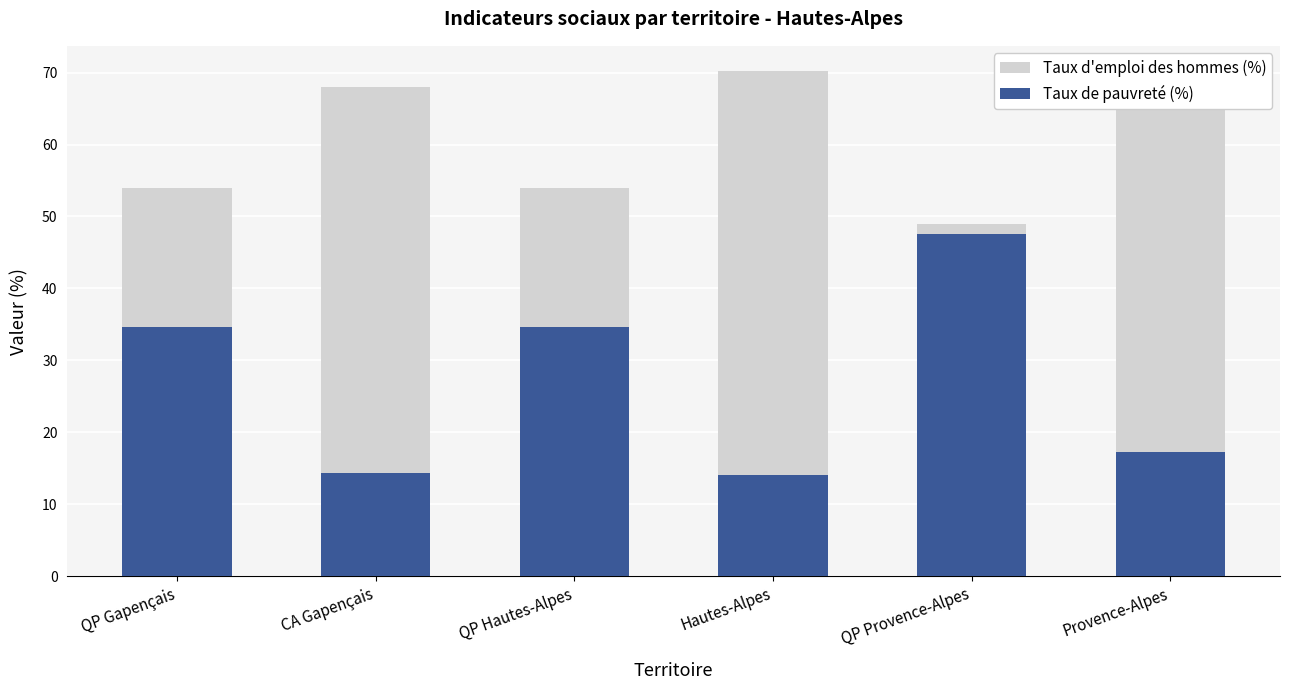

What is the maximum value for Taux d'emploi des hommes (%)?

70.2